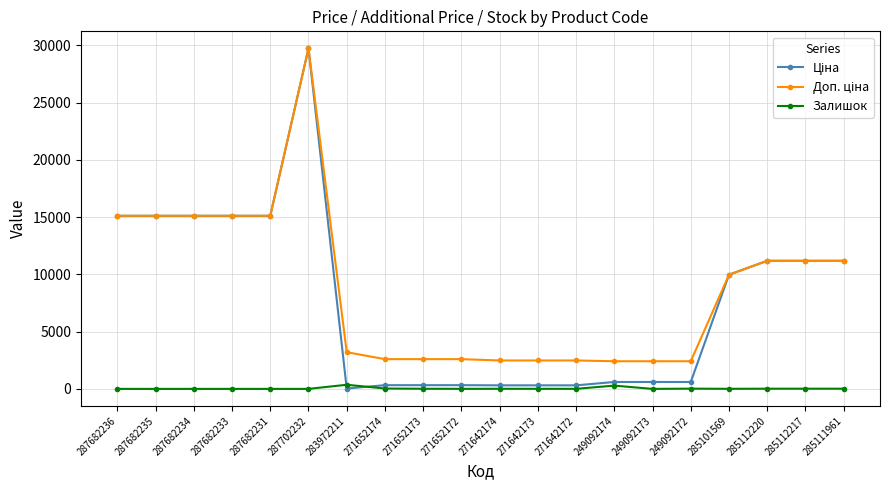

At how many categories does at least one series exceed 5900?

10